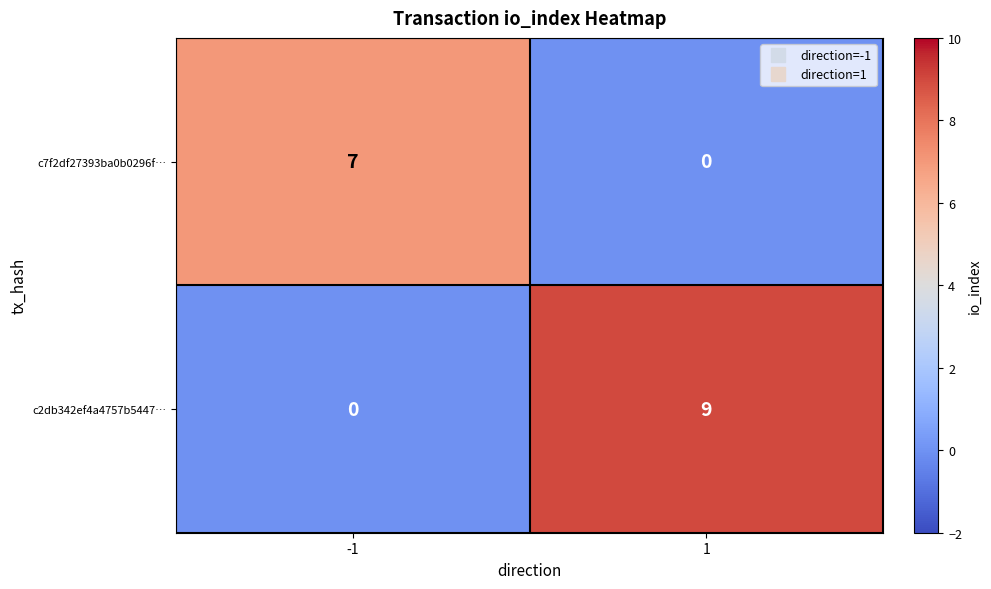

Rank the series by their maximum value, from lowest to highest.

c7f2df27393ba0b0296f…, c2db342ef4a4757b5447…